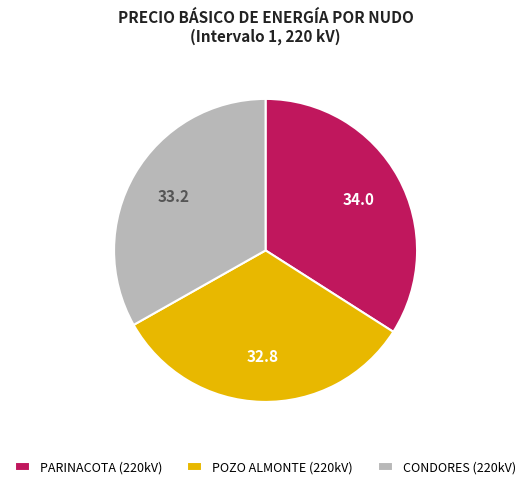

Which slice is the largest?

PARINACOTA (220kV)